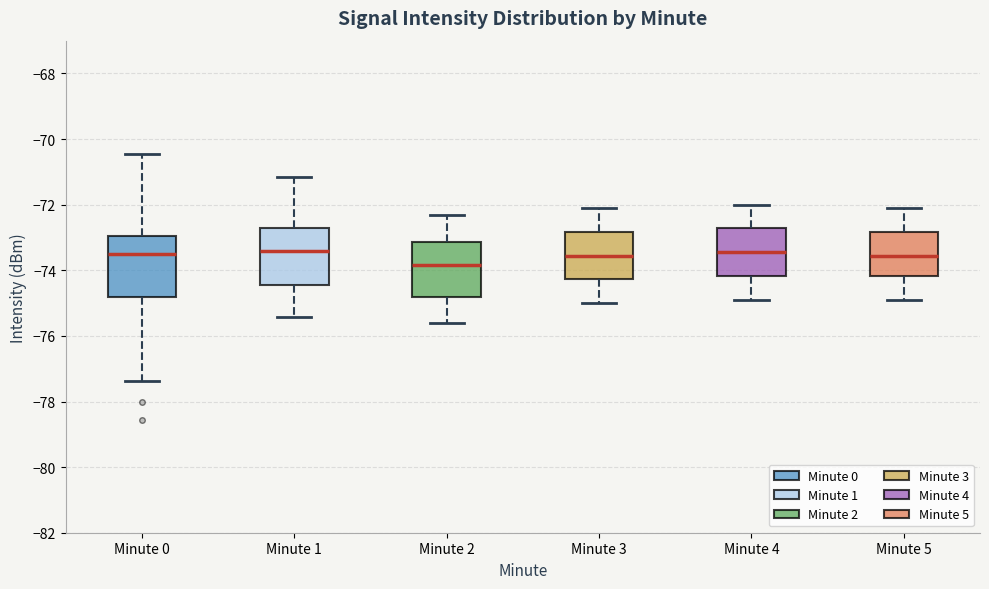

Where does the median line of the box for Minute 1 sit on the y-axis? The values are not printed on the chart, so give them approximately, as read against the axis.

-73.4